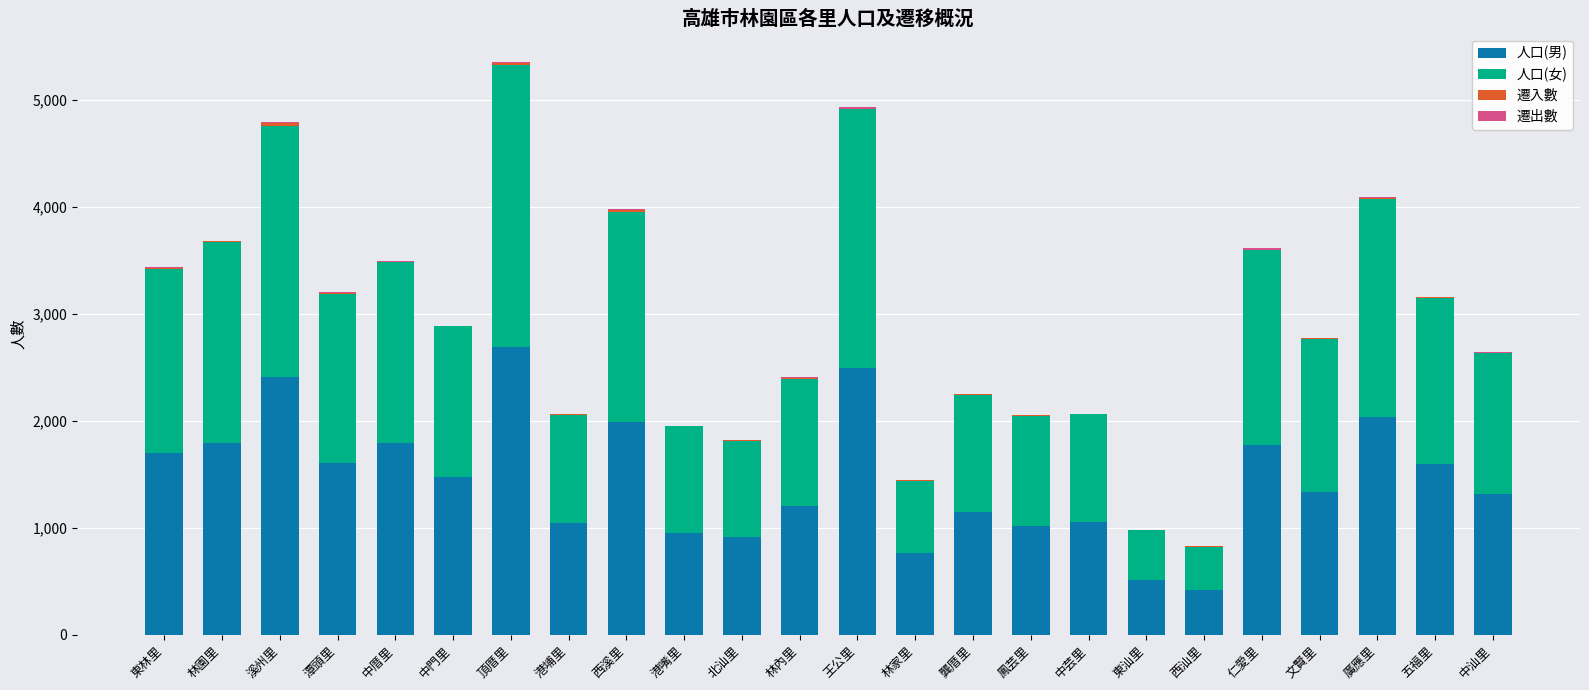

Read the 人口(男) value at 頂厝里, to the nearest 50.

2700